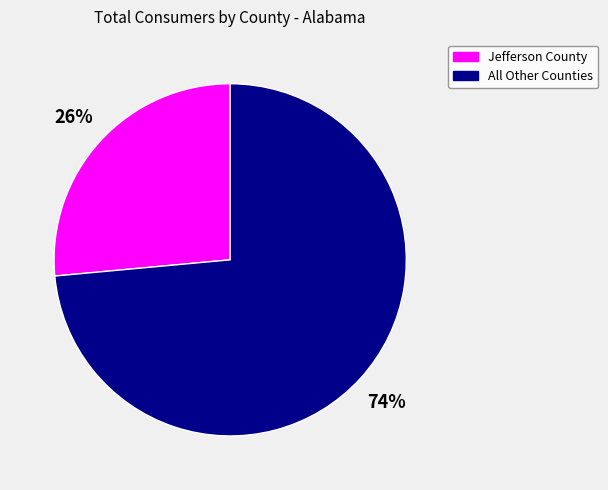

Is there a majority slice in this chart?

Yes